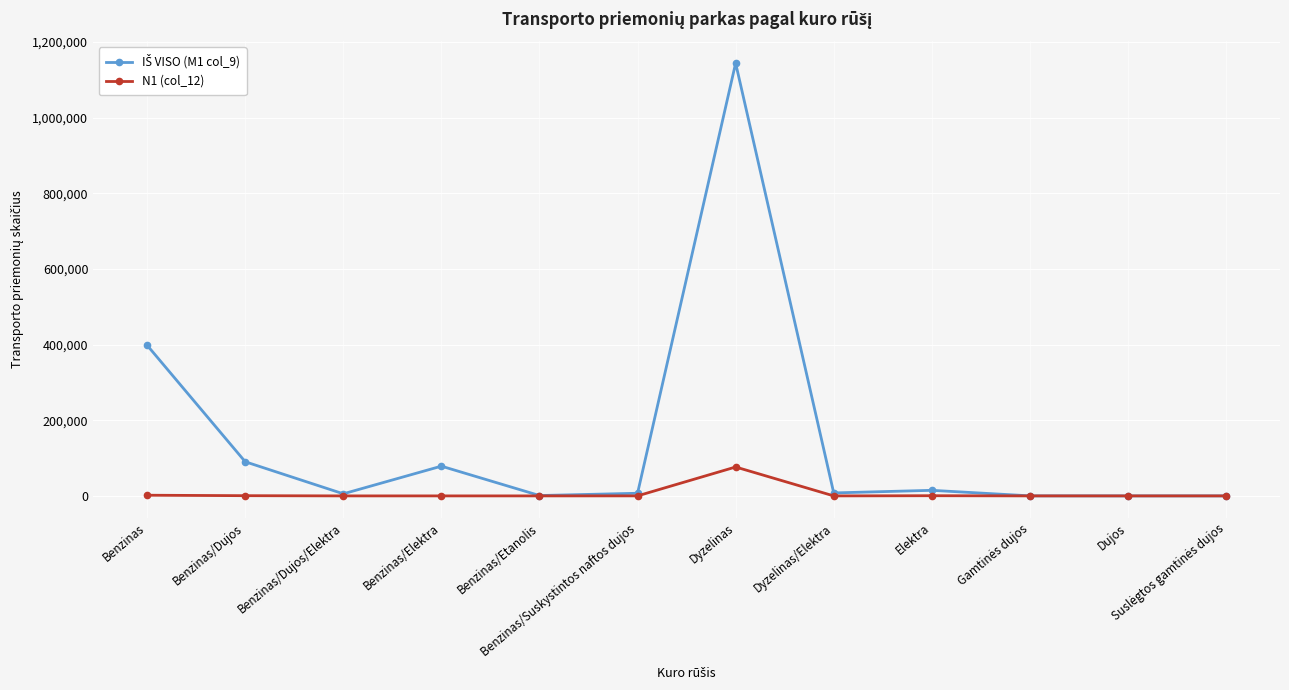

At which category is the sum across all series the highest?

Dyzelinas